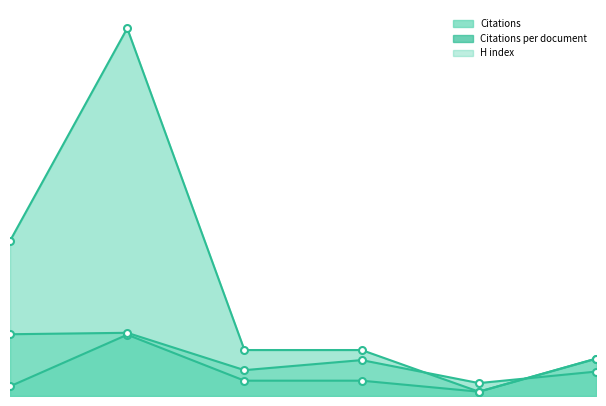

Between which two adjacent categories do Citations per document and H index first intersect?

5 and 6